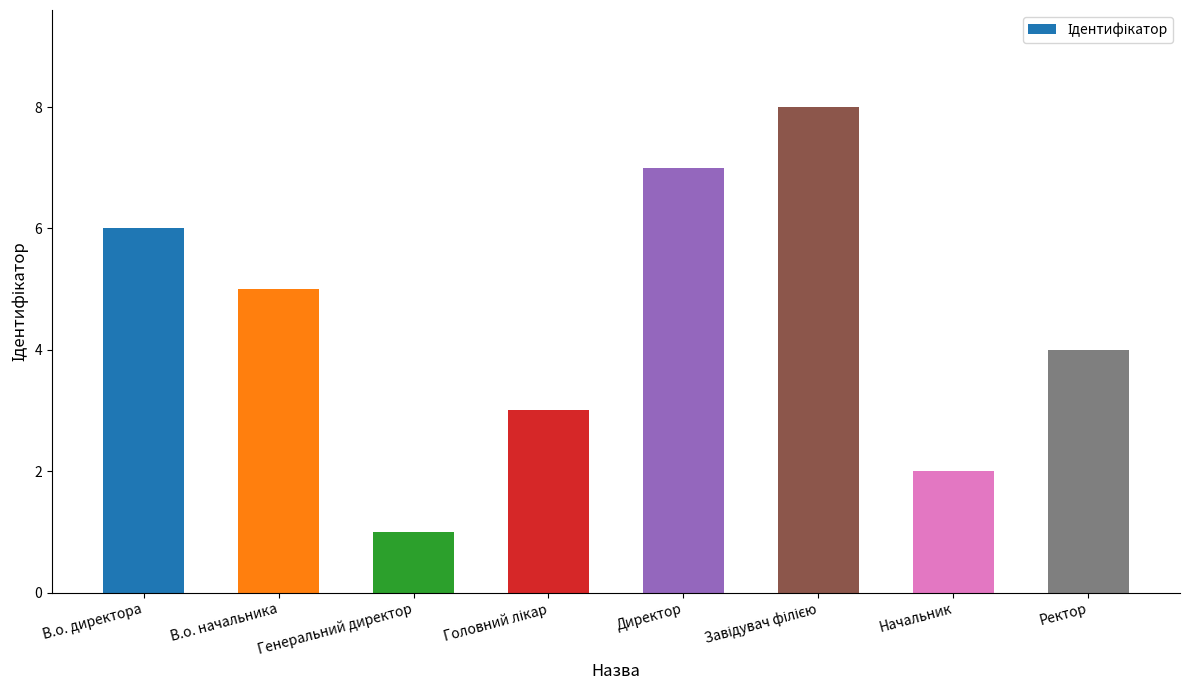

Read the value at В.о. директора.

6